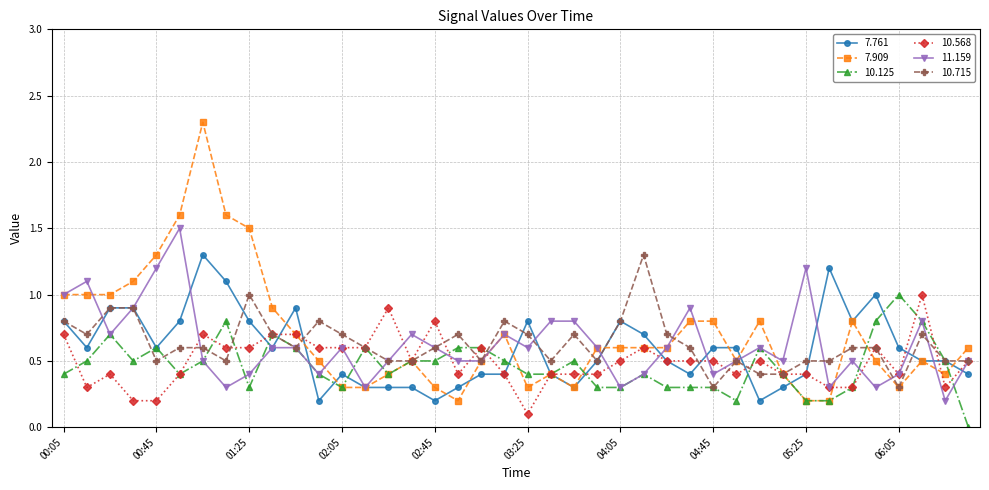

Which series has the widest spread of values?

7.909